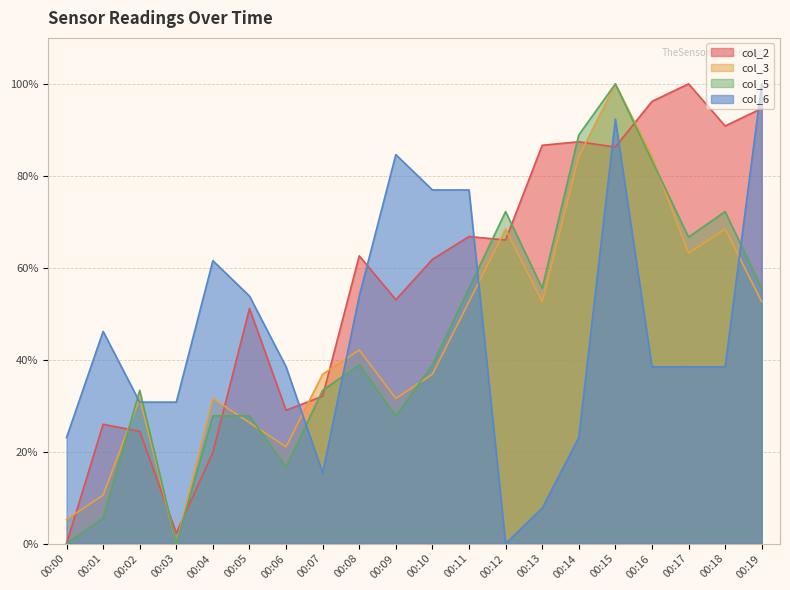

What is the difference between the highest and lowest values at 00:09?

56.8